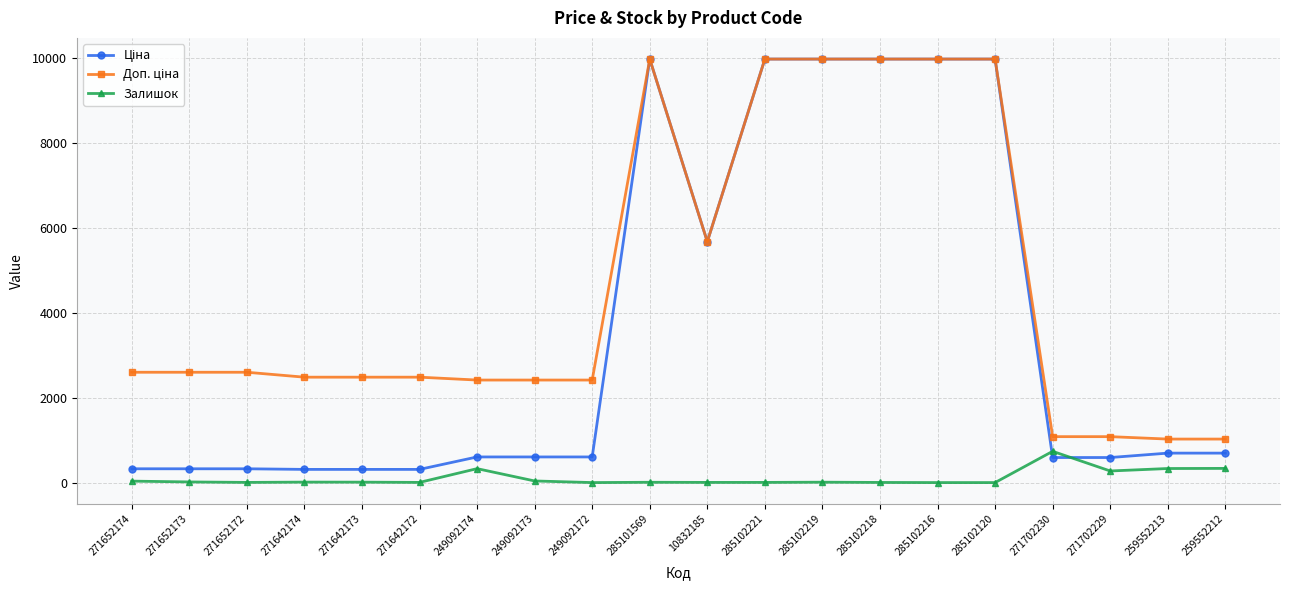

What is the value of the Залишок point at the 18th from the left?

273.0